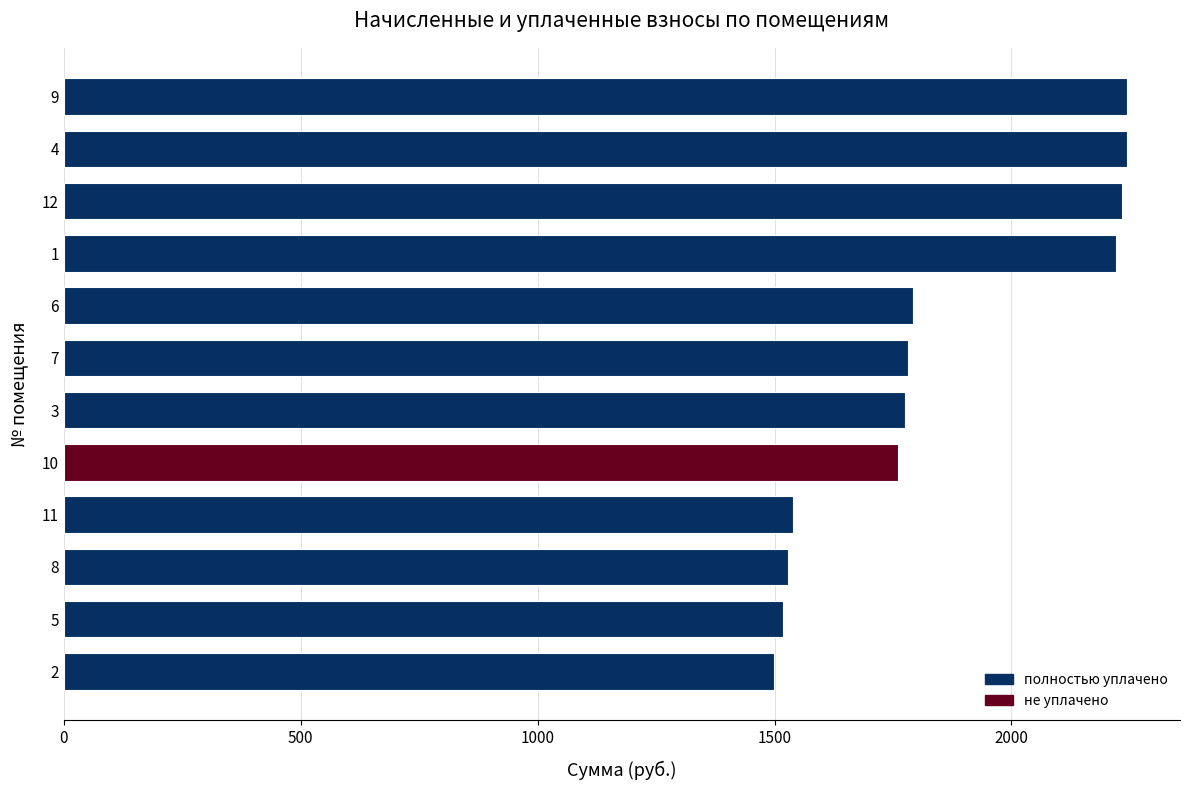

Is it true that the value at 7 is 1781.7?

True